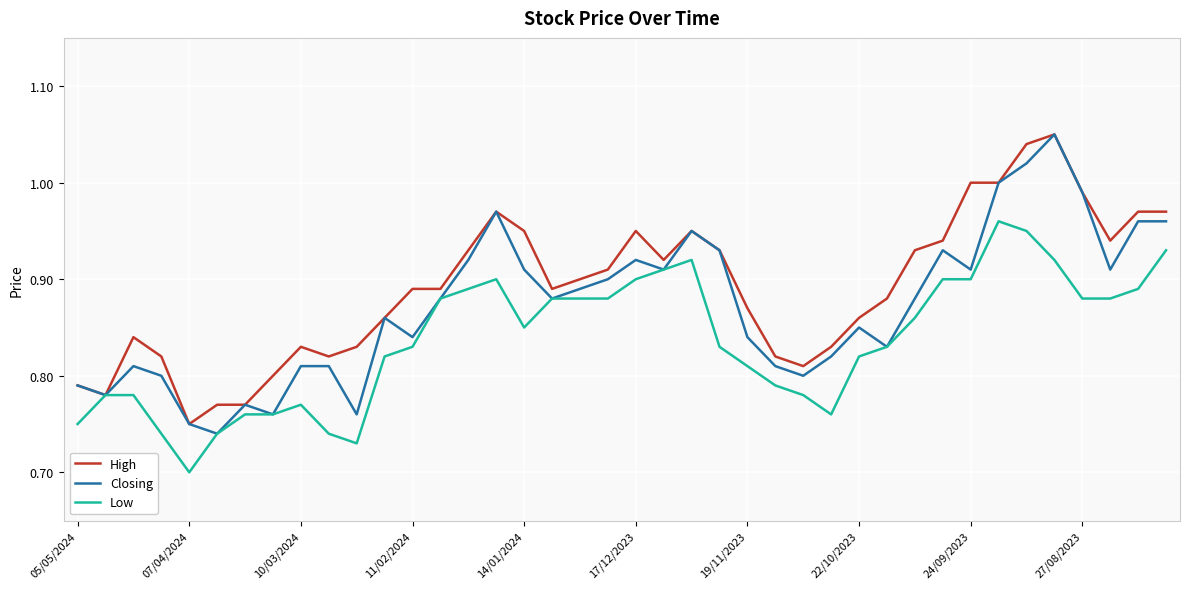

List the series in order of their overall mean, highest first.

High, Closing, Low